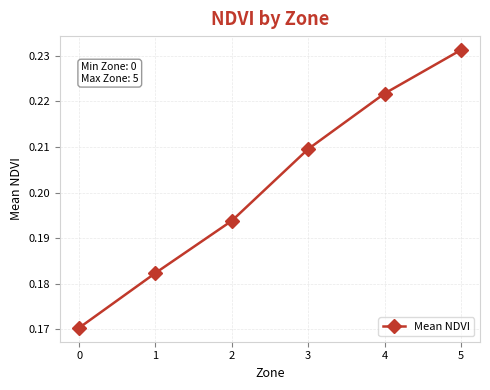

Which label corresponds to the largest value in the chart?

5